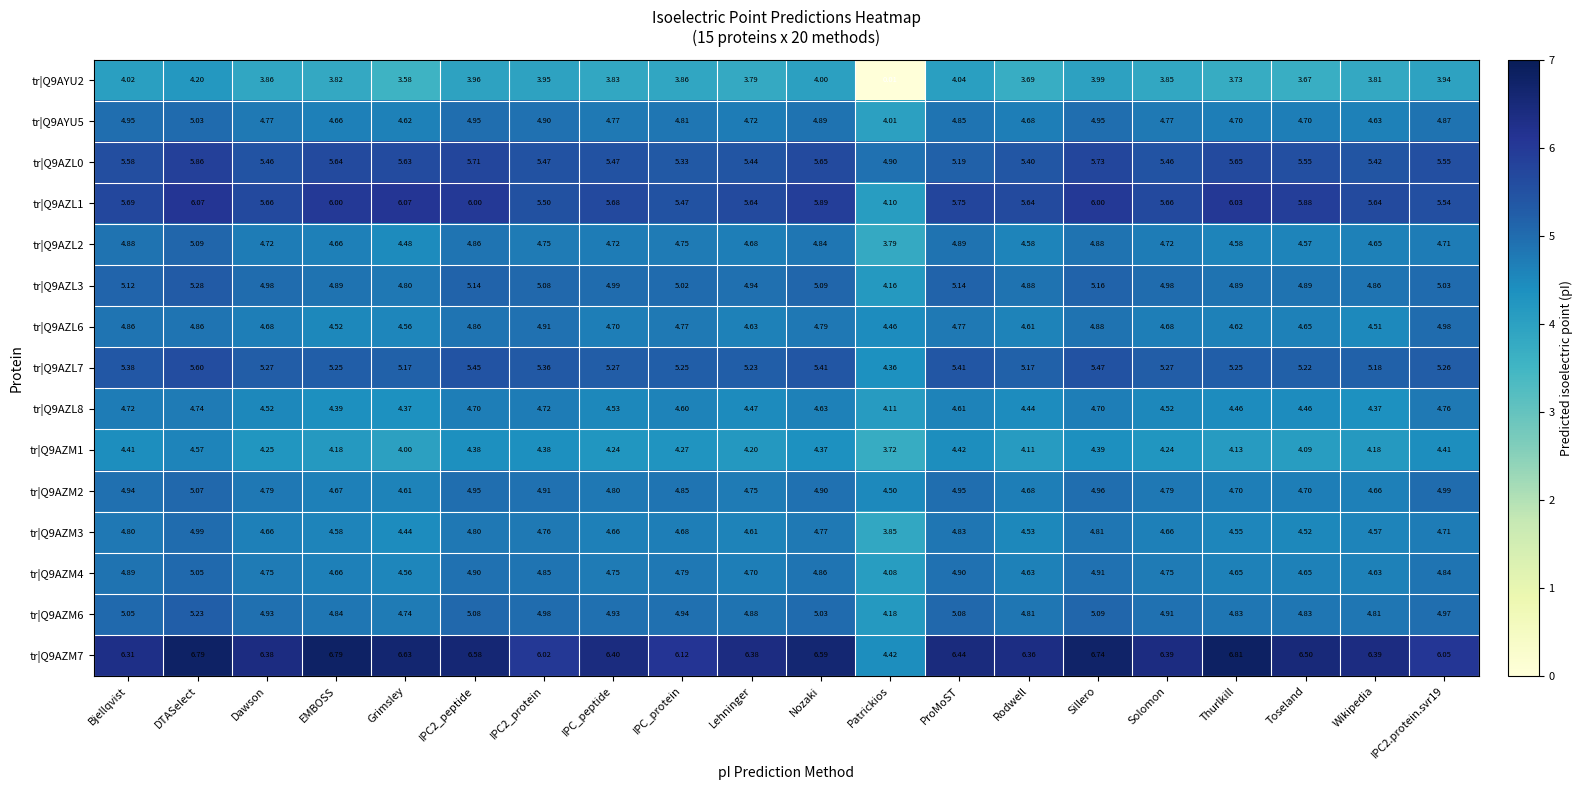

At how many categories does at least one series exceed 1?

20